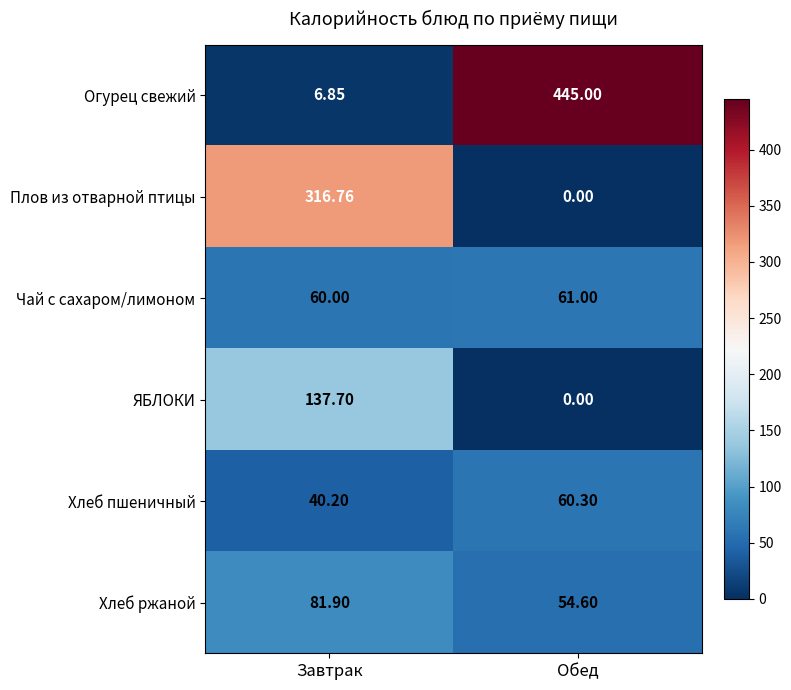

Rank the series by their maximum value, from lowest to highest.

Хлеб пшеничный, Чай с сахаром/лимоном, Хлеб ржаной, ЯБЛОКИ, Плов из отварной птицы, Огурец свежий